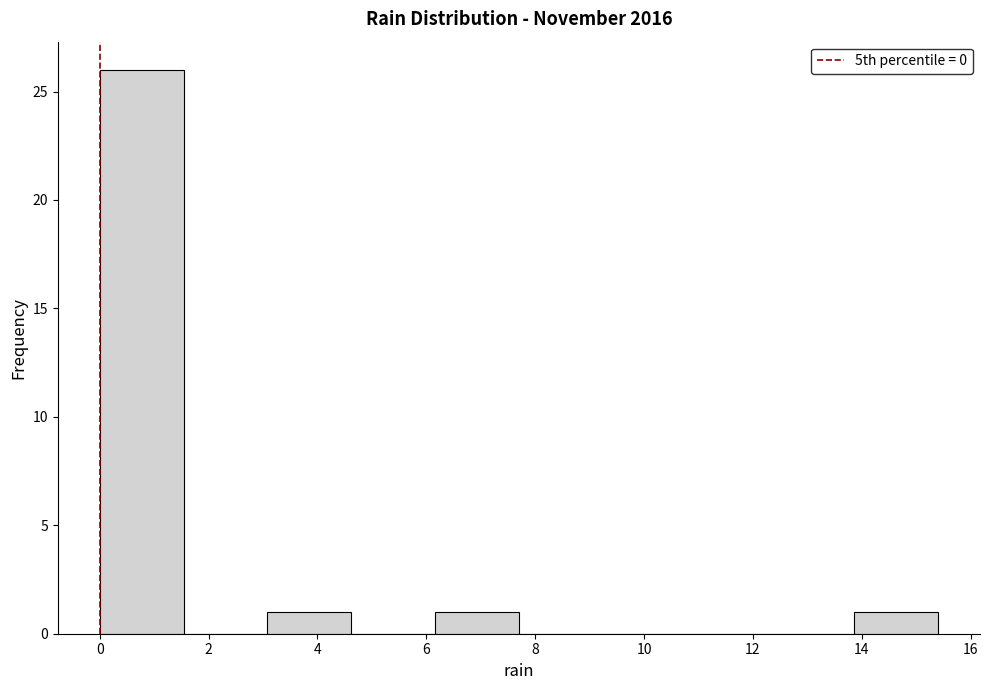

Reading left to right, transcribe this chart: for each bar, give the range it covers on the x-axis and its height. Neither the bar edges nor the heights are printed on the chart, so give them approximately, as read against the axes.

0.00 to 1.54: 26
1.54 to 3.08: 0
3.08 to 4.62: 1
4.62 to 6.16: 0
6.16 to 7.70: 1
7.70 to 9.24: 0
9.24 to 10.78: 0
10.78 to 12.32: 0
12.32 to 13.86: 0
13.86 to 15.40: 1